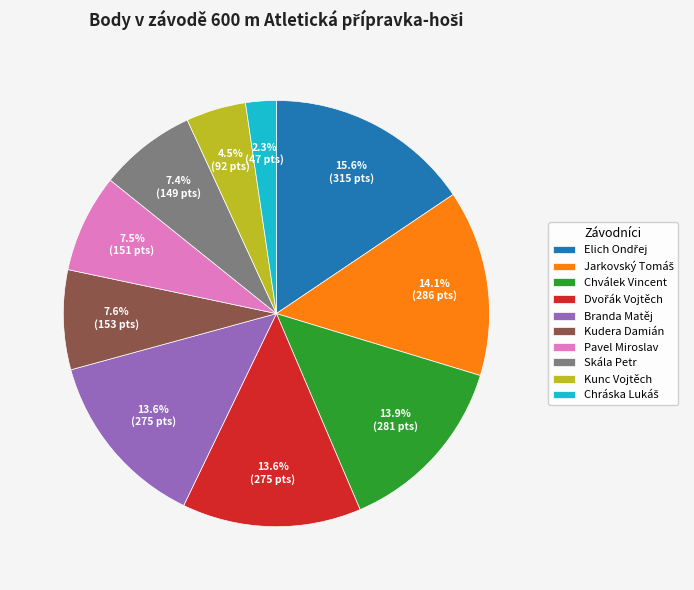

How many slices are in this pie chart?

10